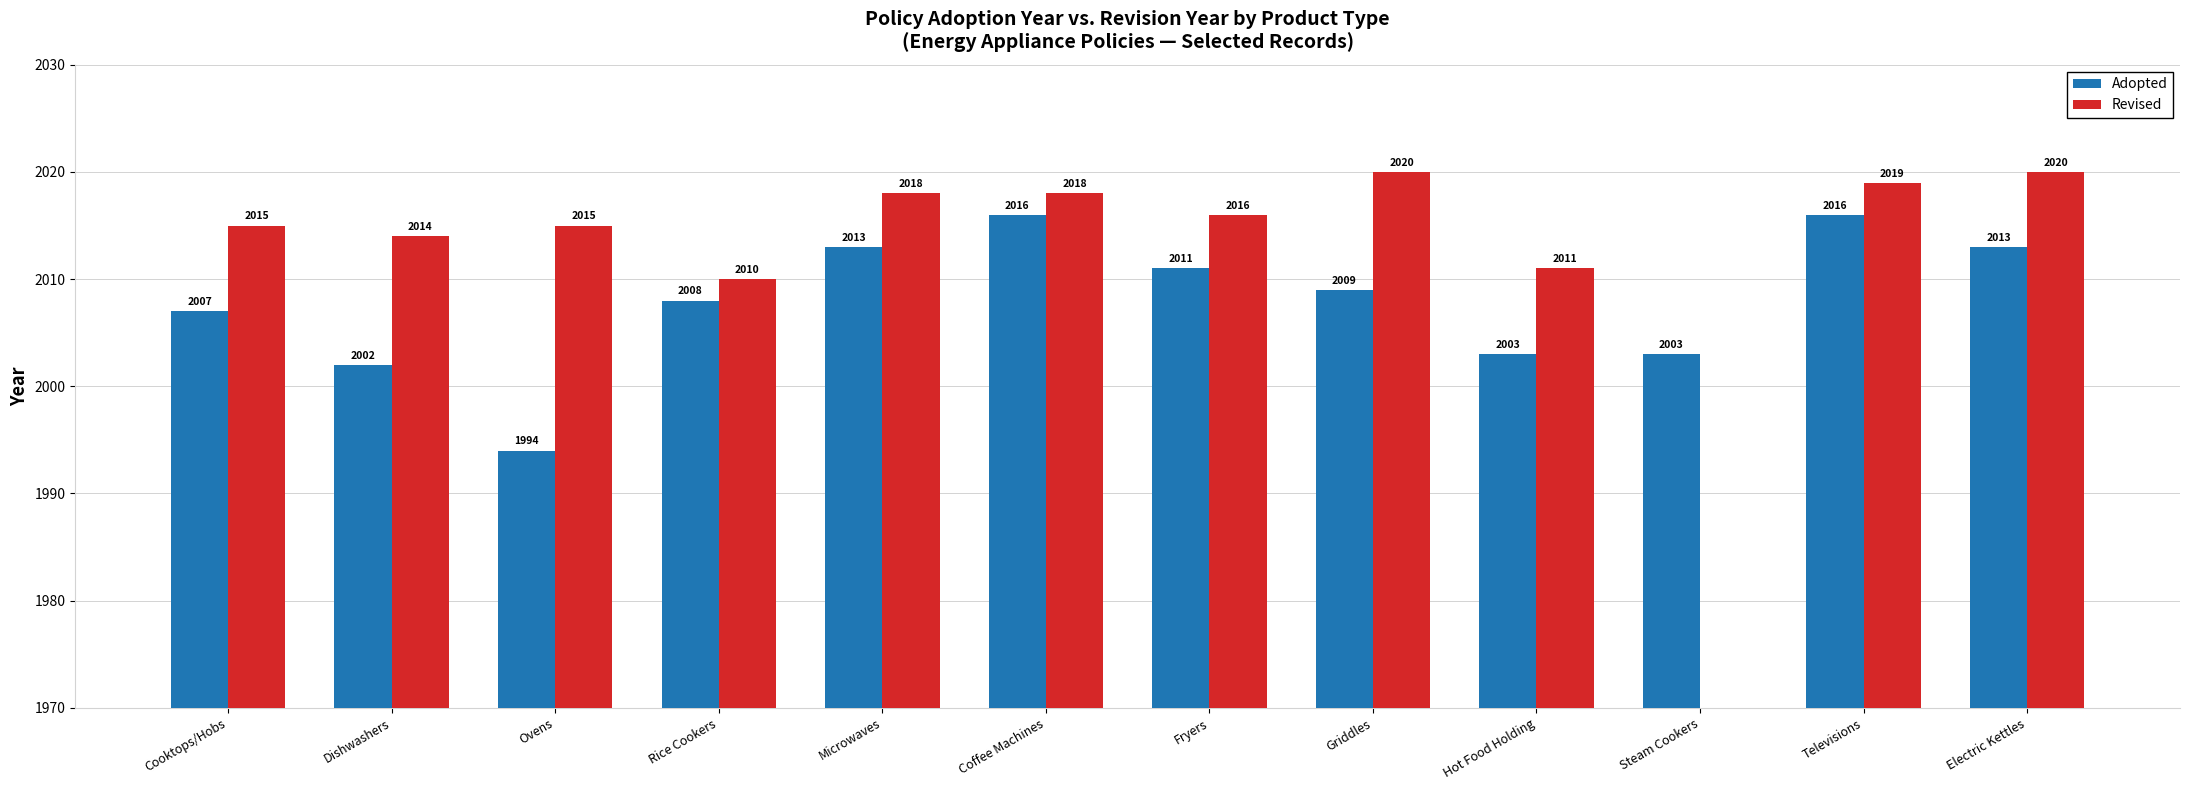

Are the bars grouped side by side (vs. stacked)?

Yes